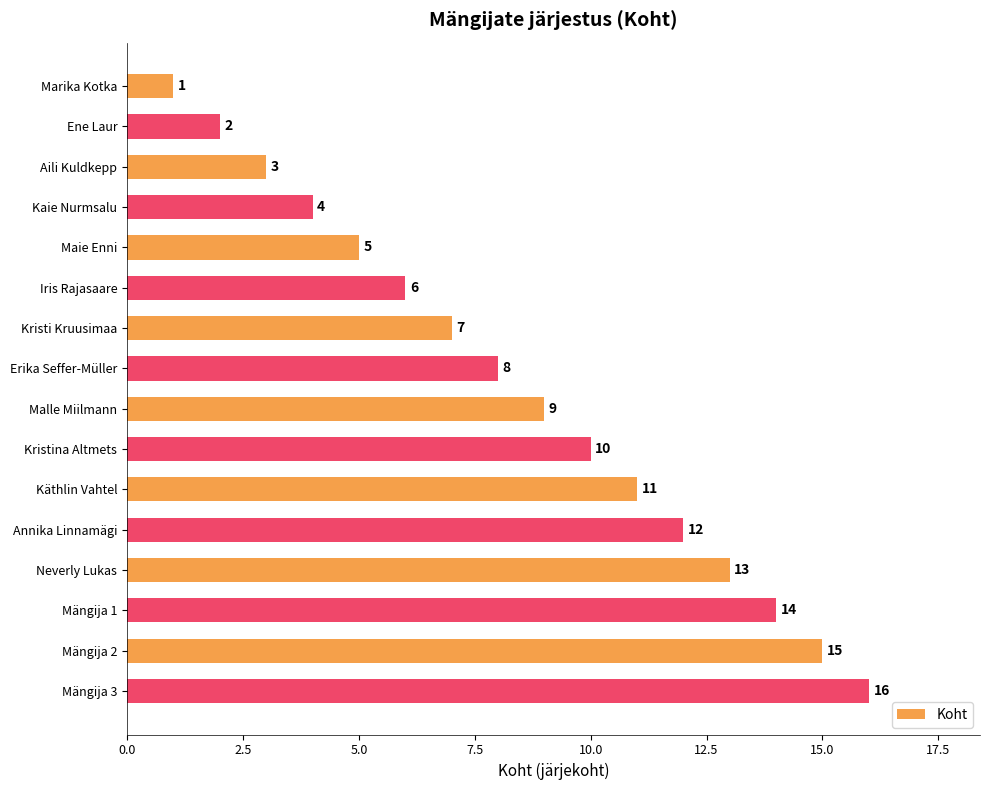

What is the value of the 3rd bar from the top?

3